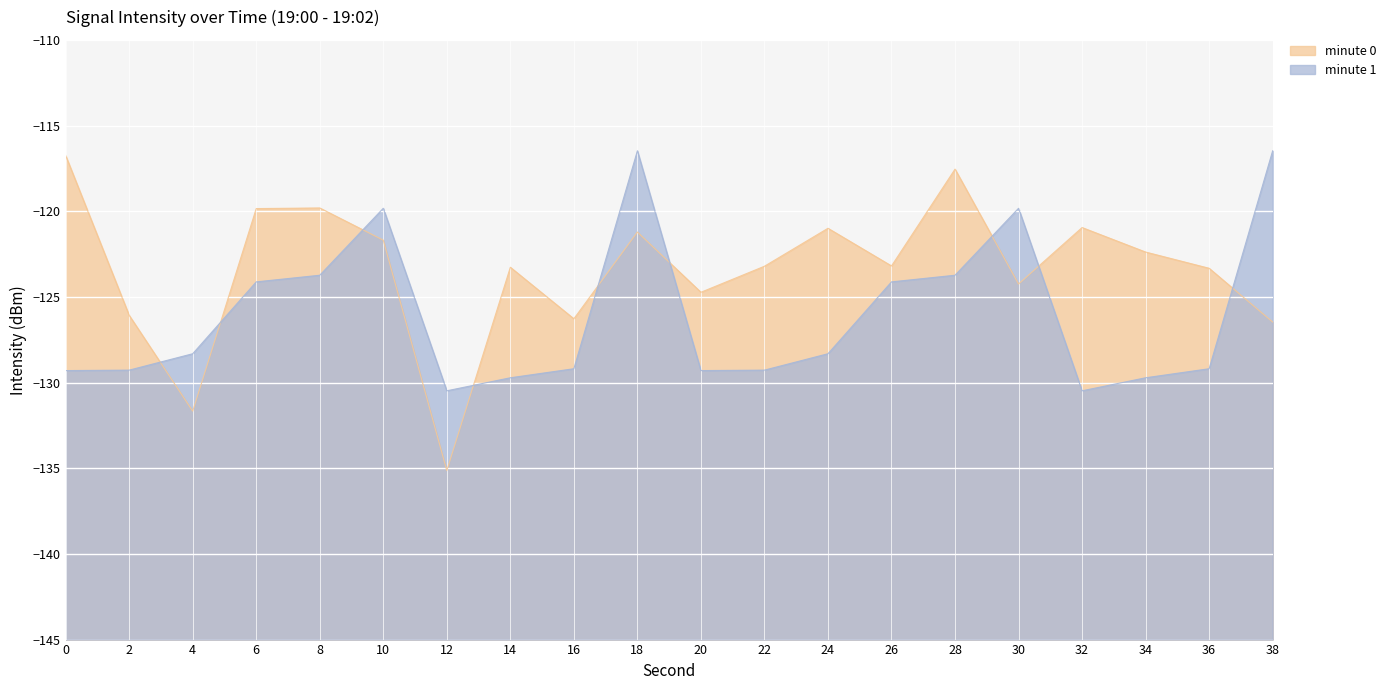

What is the minimum value for minute 0?

-135.1